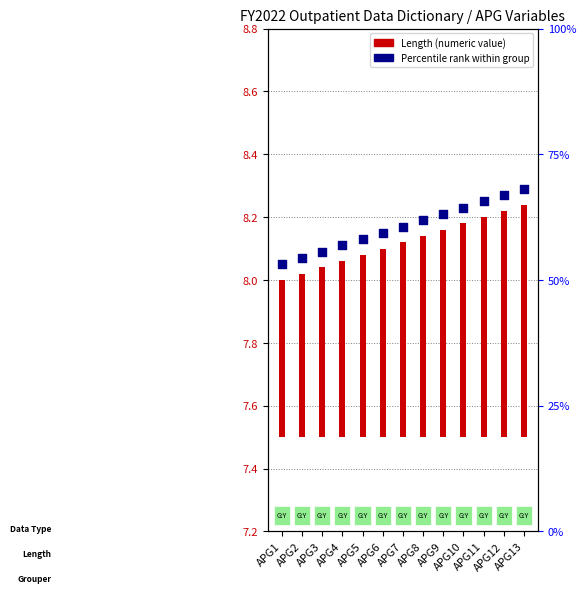

Which has a higher value, APG8 or APG10?

APG10